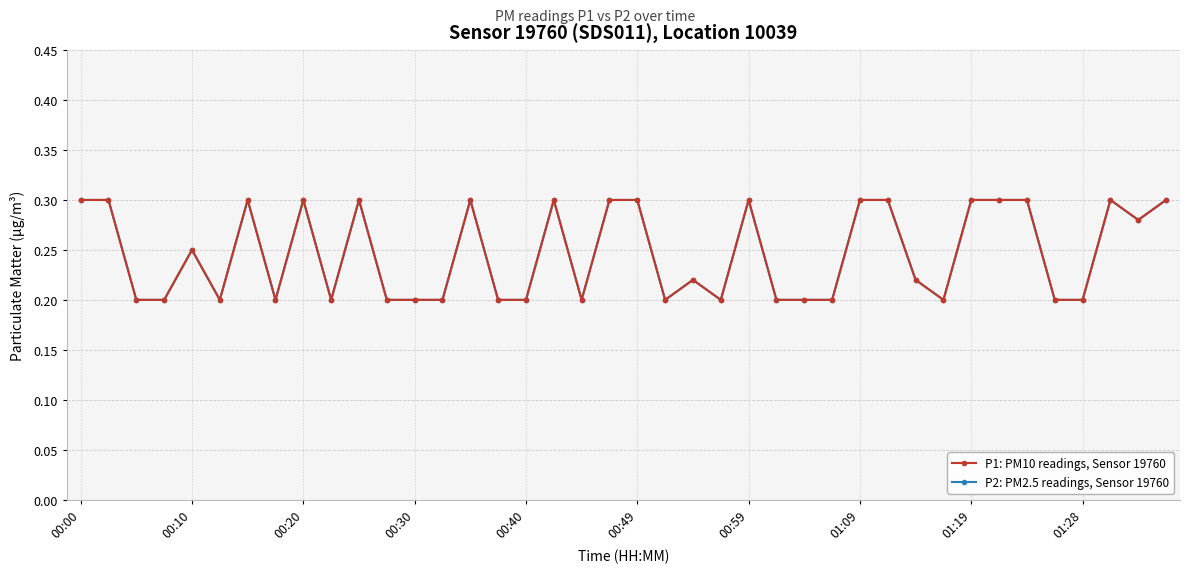

True or false: P2: PM2.5 readings, Sensor 19760 has more than 1 interior local peaks.

True